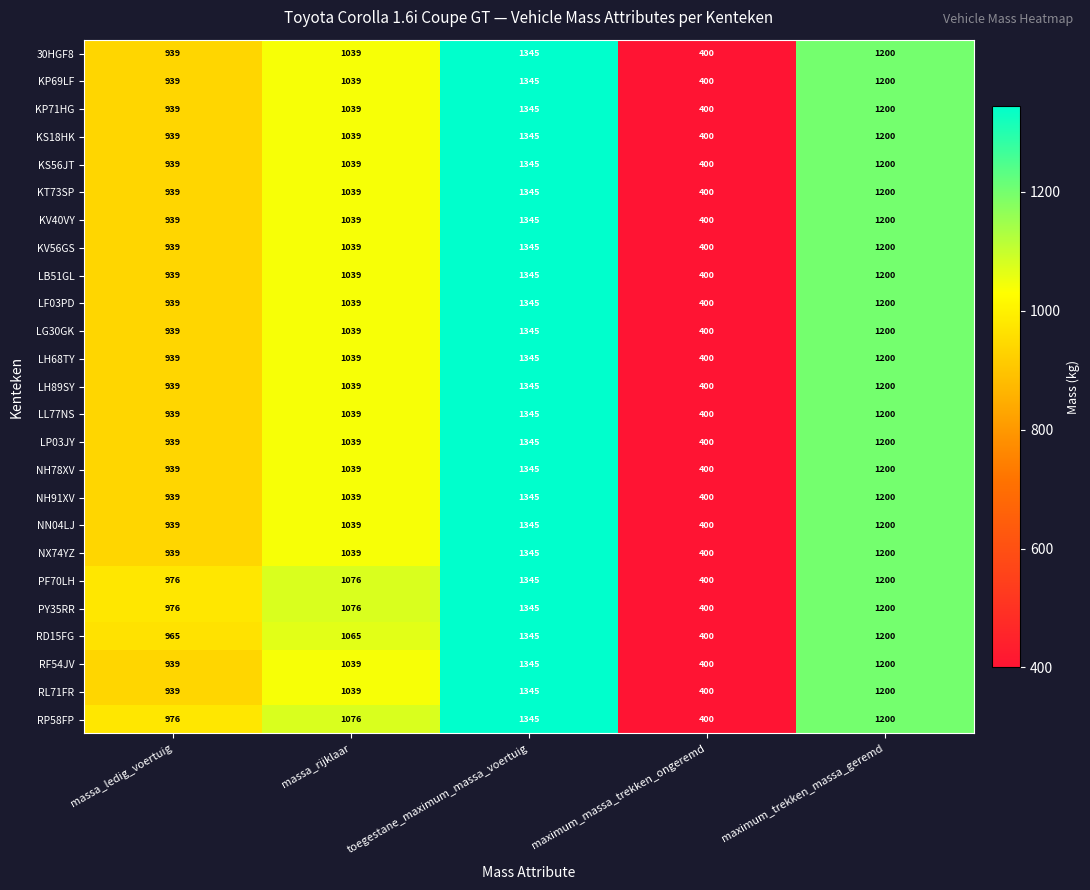

Rank the categories by KV40VY value from highest to lowest.

toegestane_maximum_massa_voertuig, maximum_trekken_massa_geremd, massa_rijklaar, massa_ledig_voertuig, maximum_massa_trekken_ongeremd